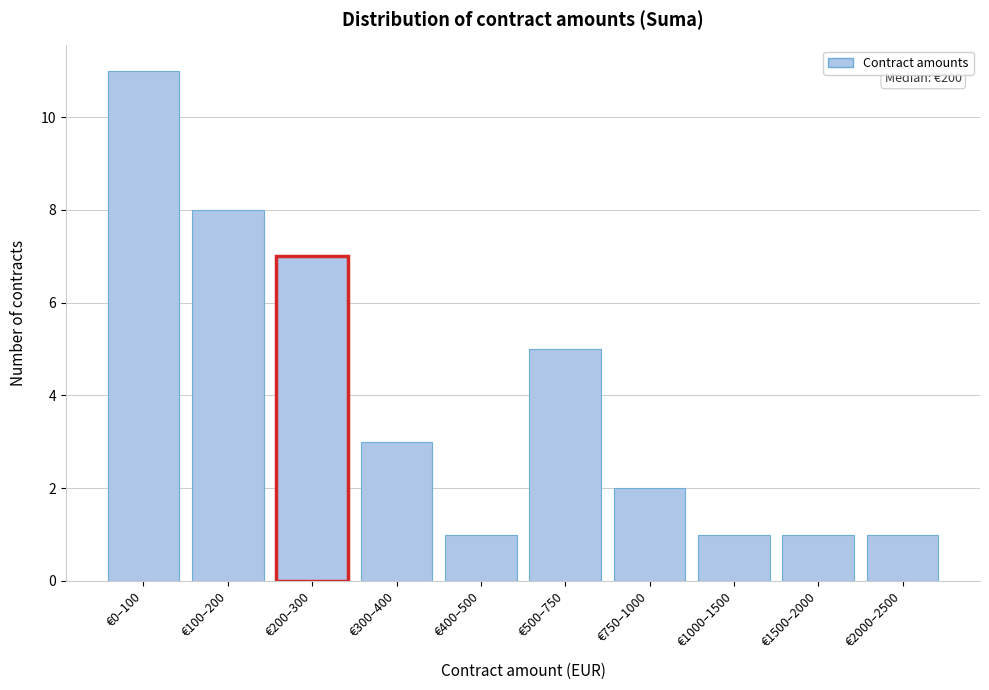

Reading left to right, what are all the values shown in this chart?

11	8	7	3	1	5	2	1	1	1